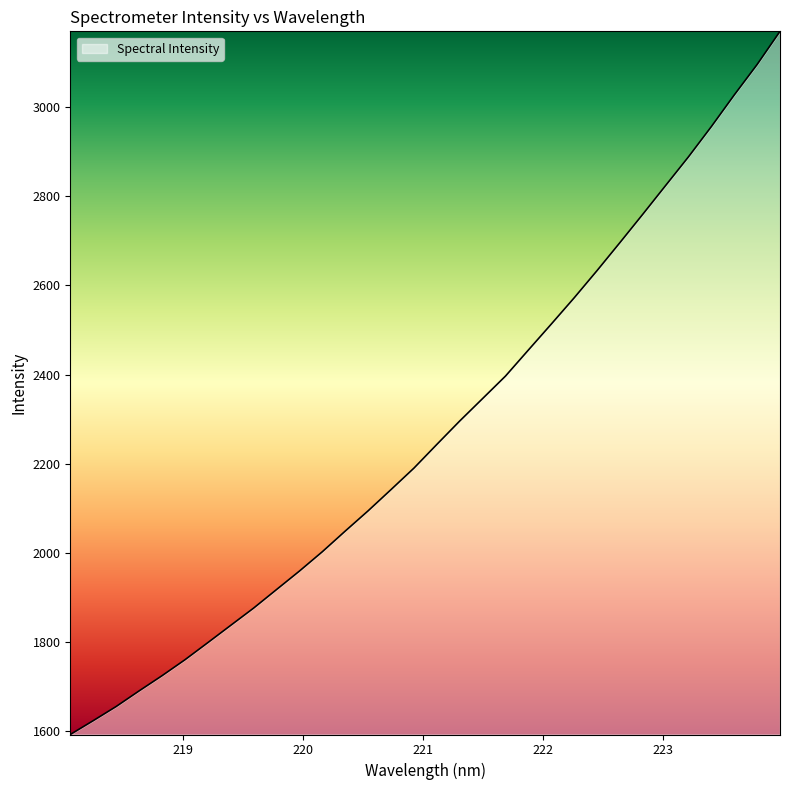

What is the difference between the maximum and minimum values?

1576.5